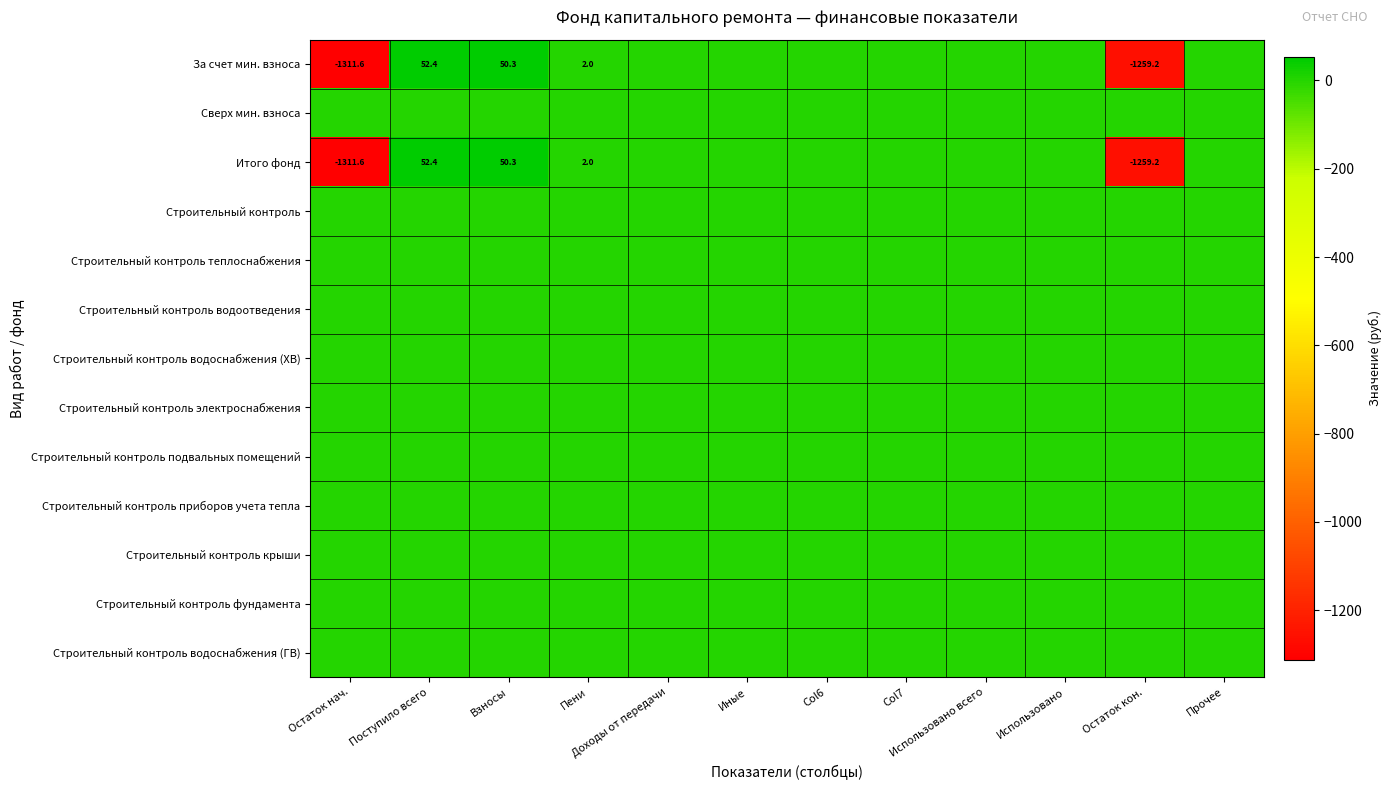

At which label is Итого фонд closest to -629?

Доходы от передачи